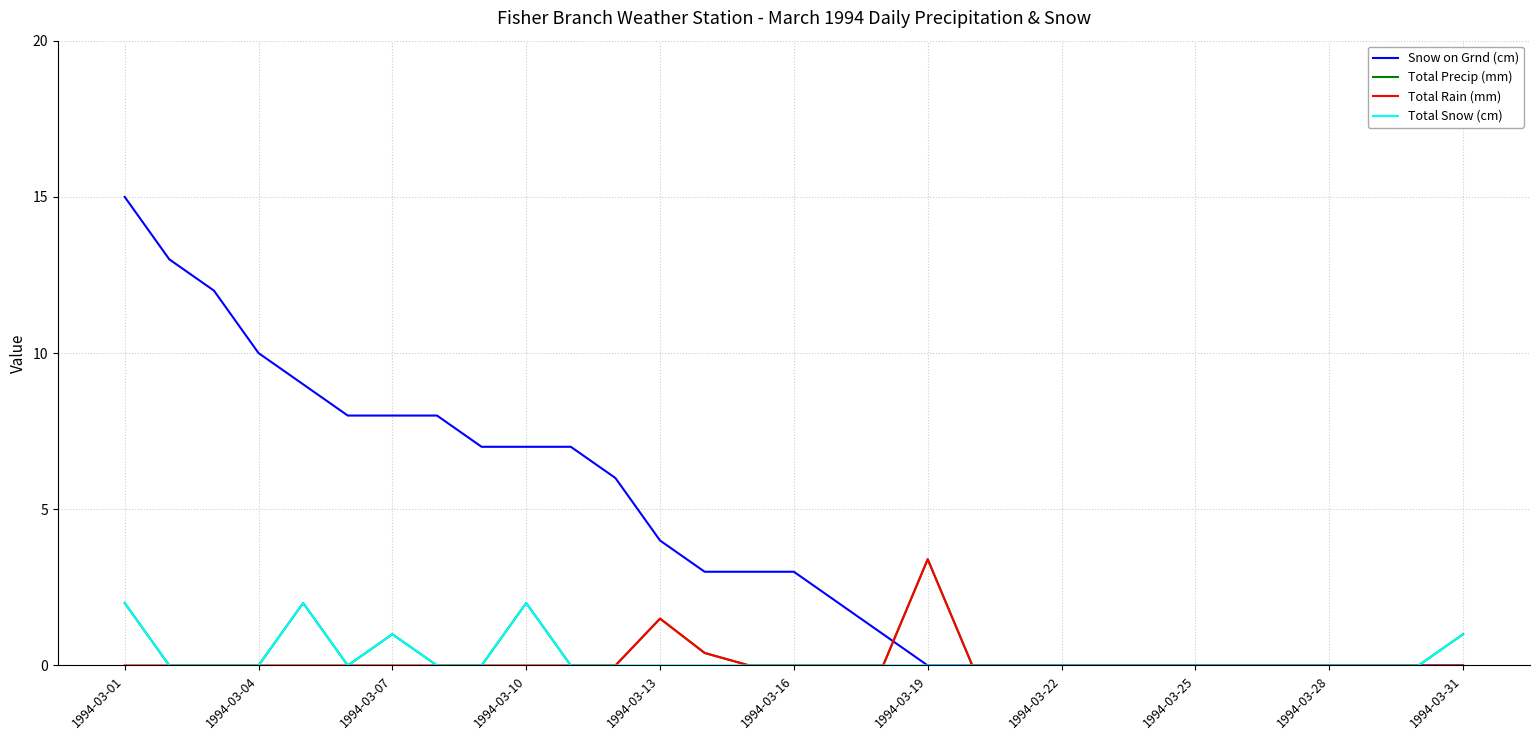

What is the sum of all Total Precip (mm) values?

13.3